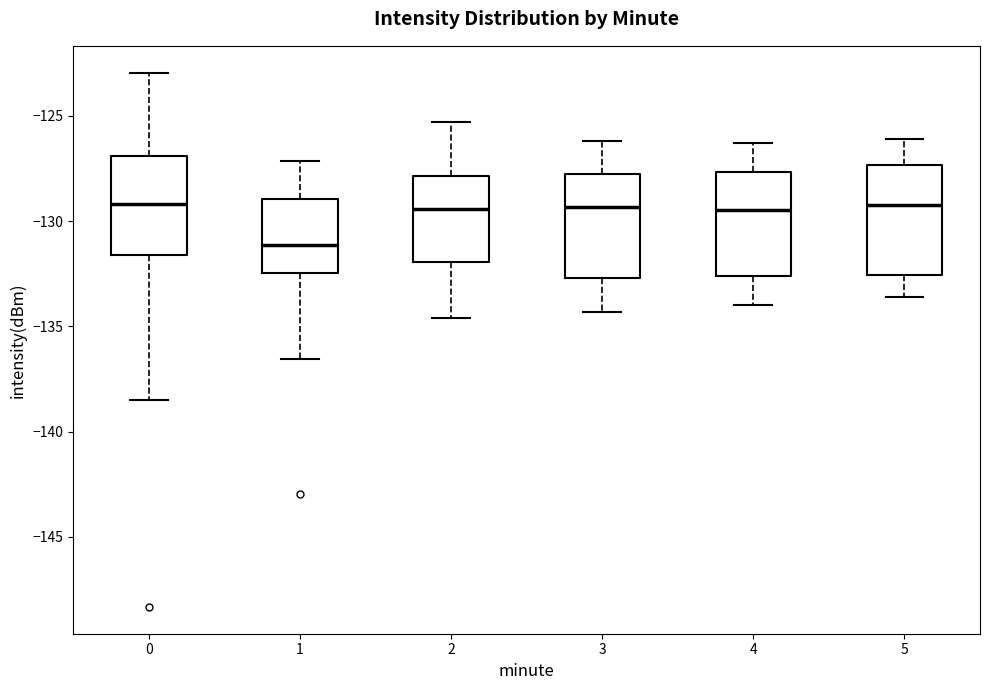

Which box's median line is the lowest?

1